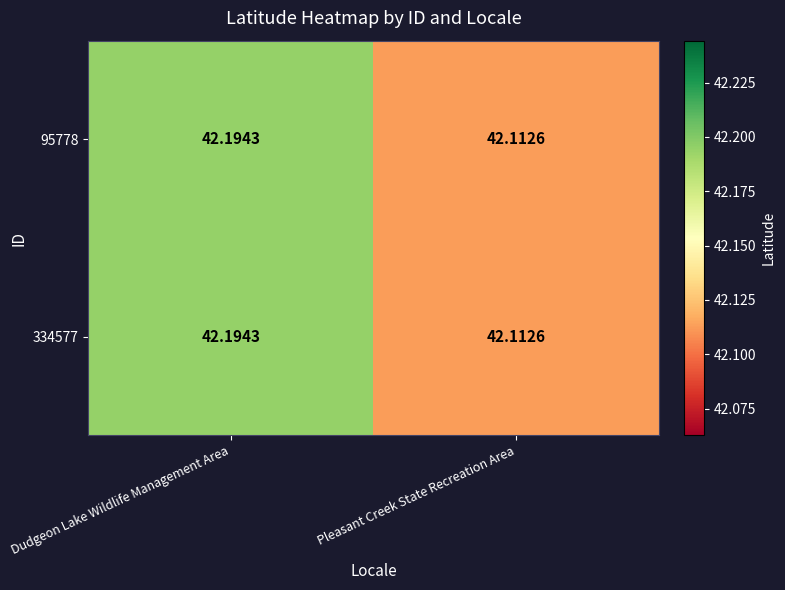

At which label does 334577 reach its minimum?

Pleasant Creek State Recreation Area